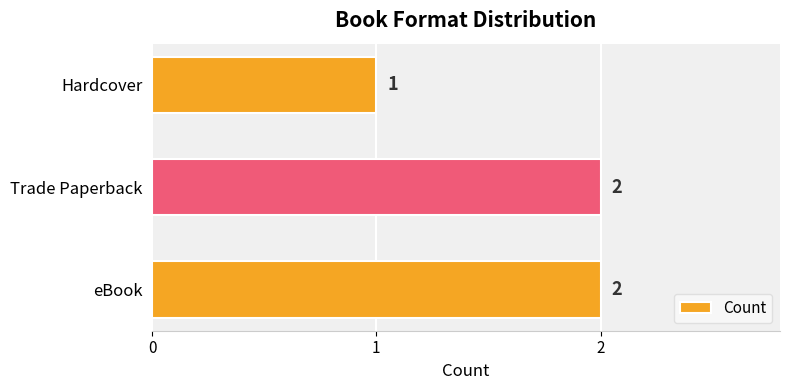

What is the sum of the values at eBook and Hardcover?

3